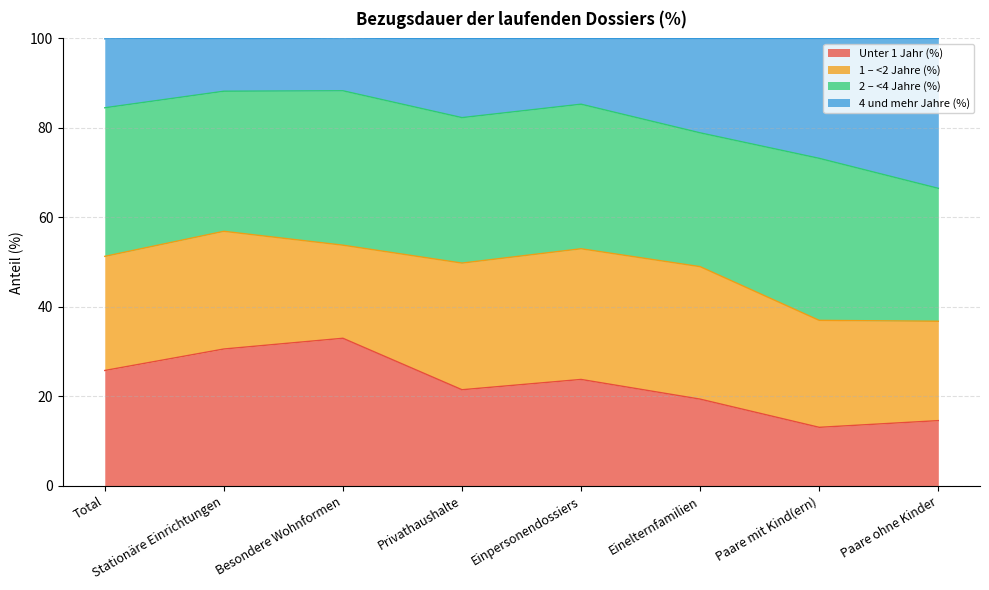

What is the highest value of the Unter 1 Jahr (%) series?

33.0